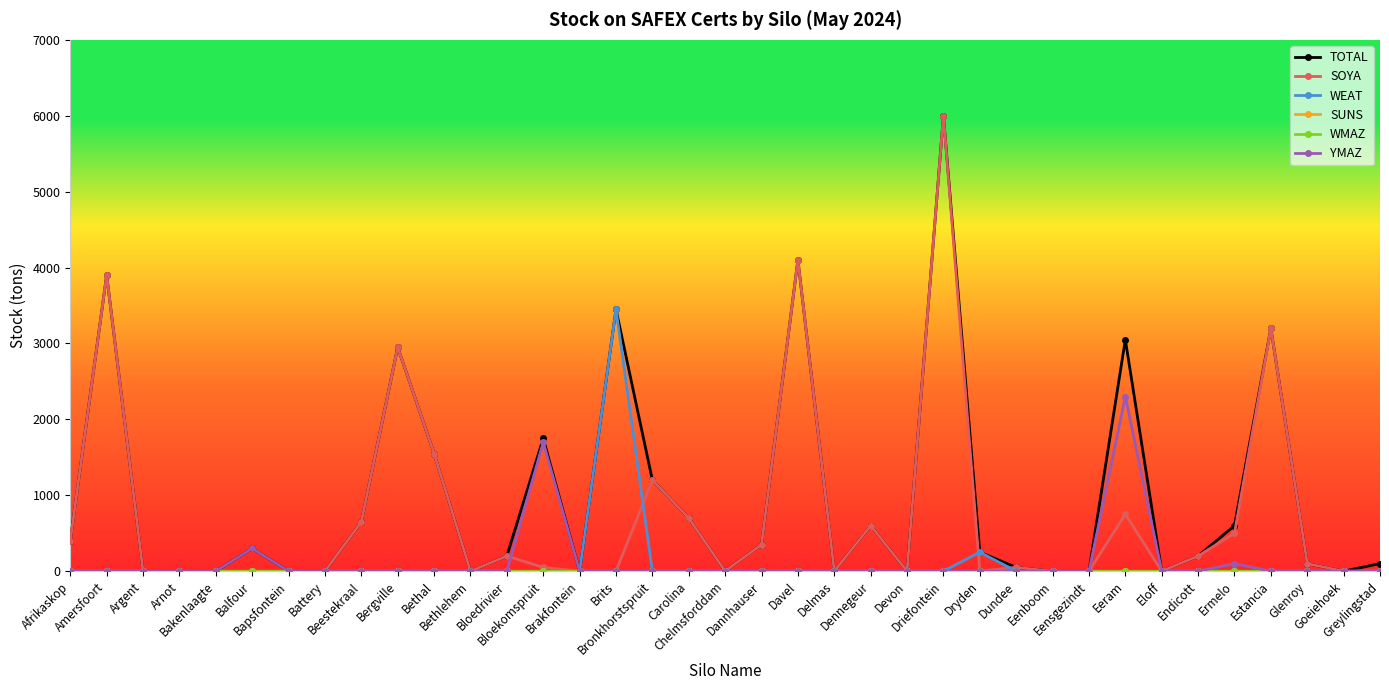

At which label does YMAZ reach its peak?

Eeram